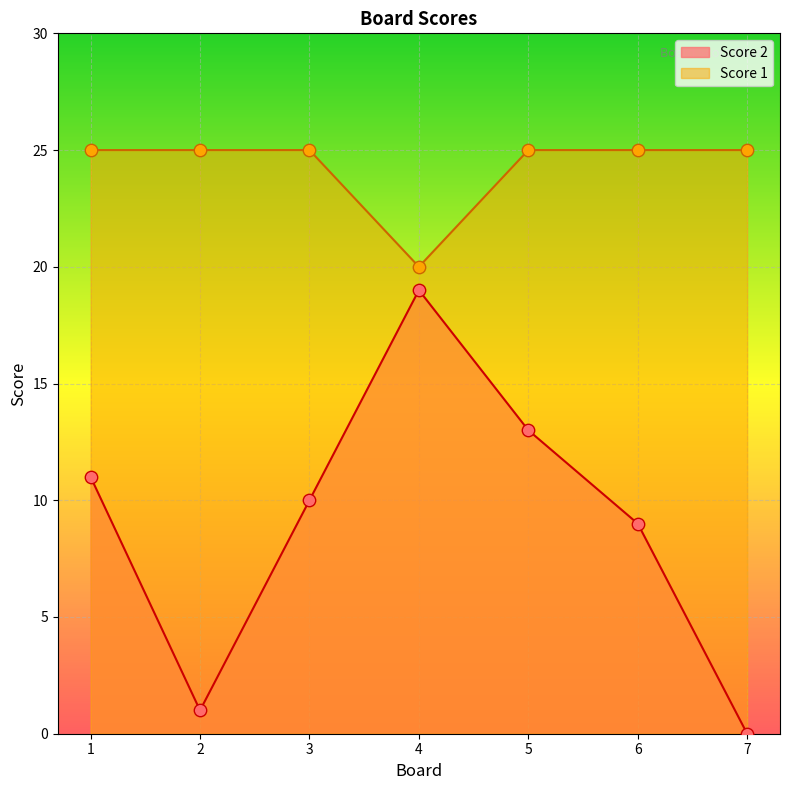

Is the value of Score 1 at 2 greater than the value of Score 2 at 7?

Yes